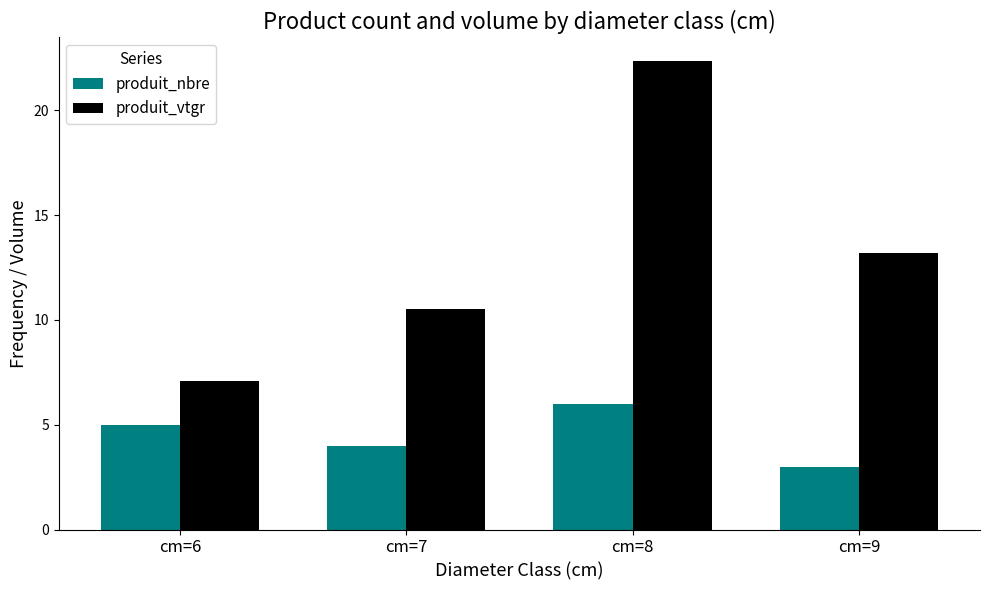

Which series has the widest spread of values?

produit_vtgr